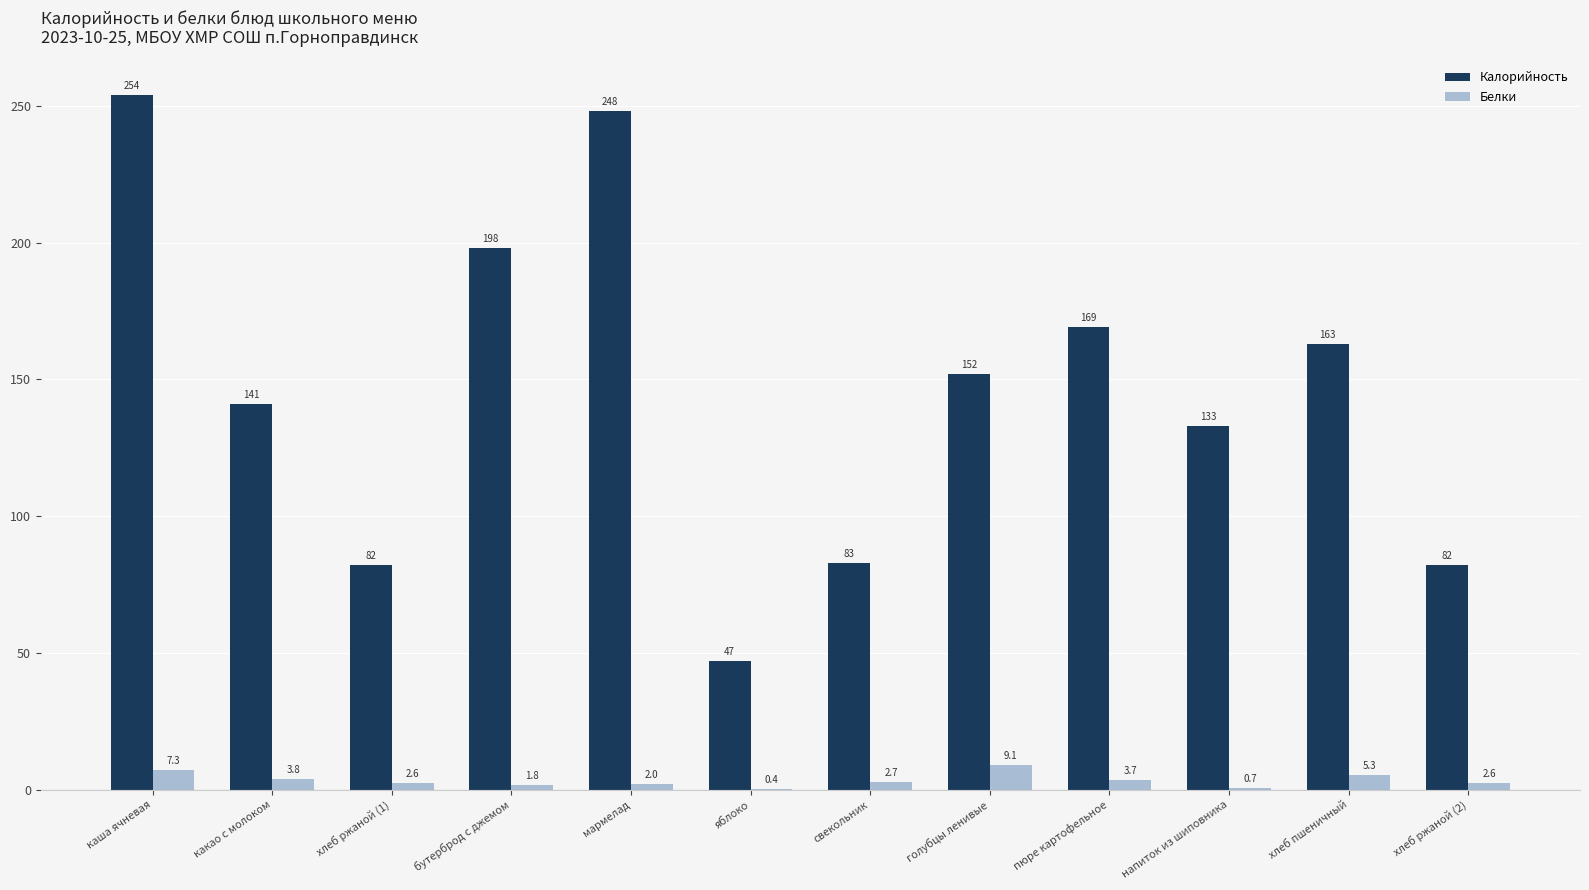

Count the number of categories in the chart.

12